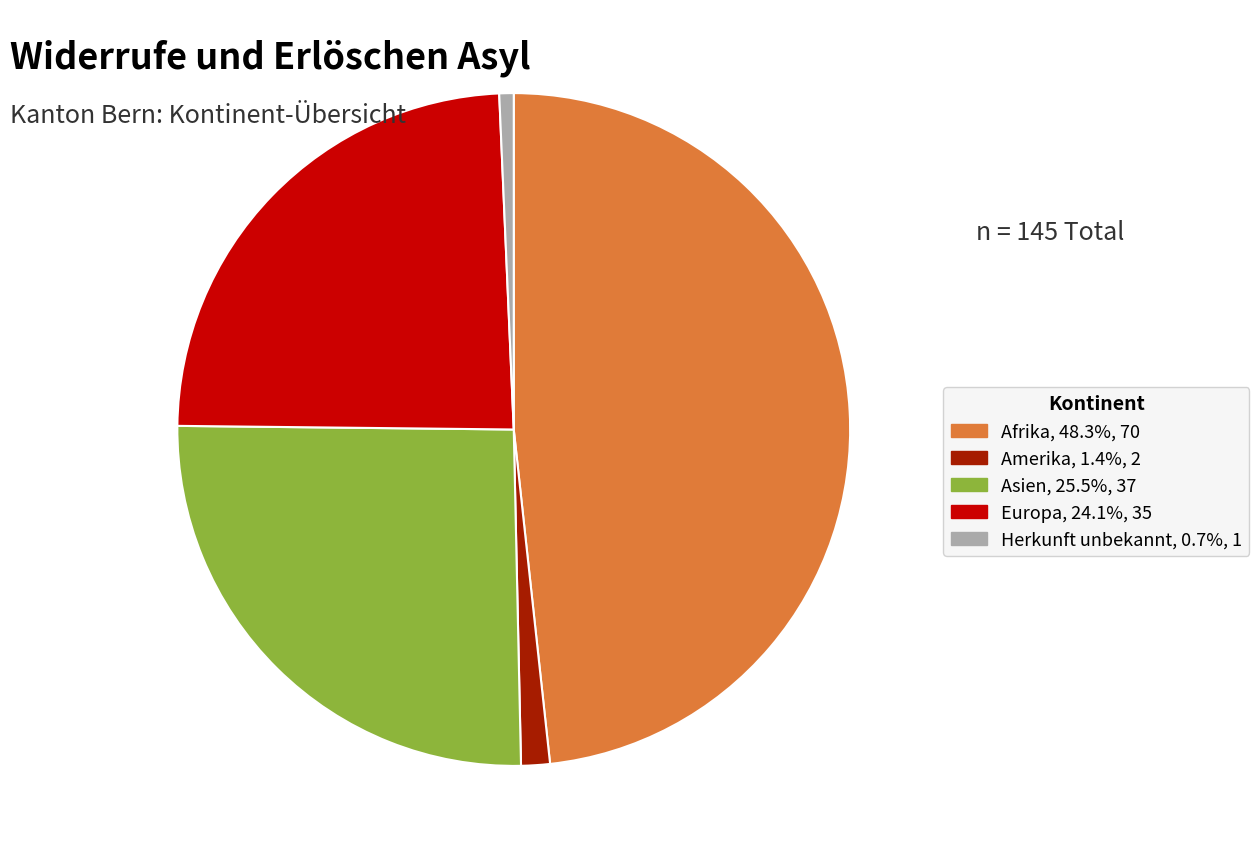

Is there a majority slice in this chart?

No